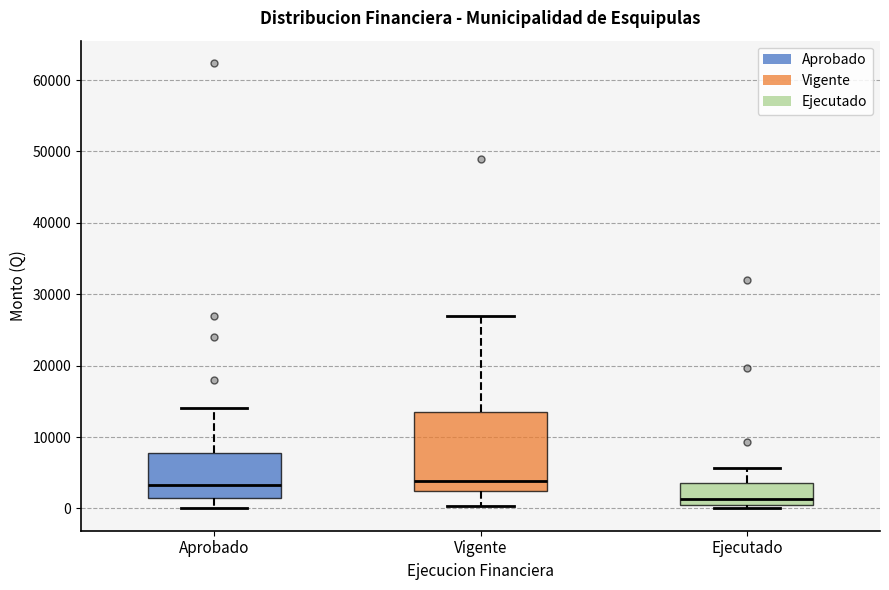

Which box's median line is the lowest?

Ejecutado